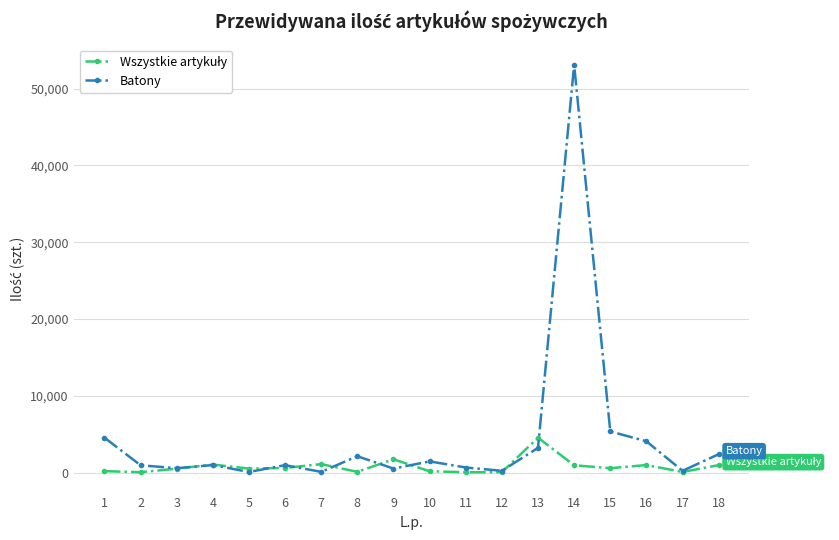

Does the chart have visible grid lines?

Yes